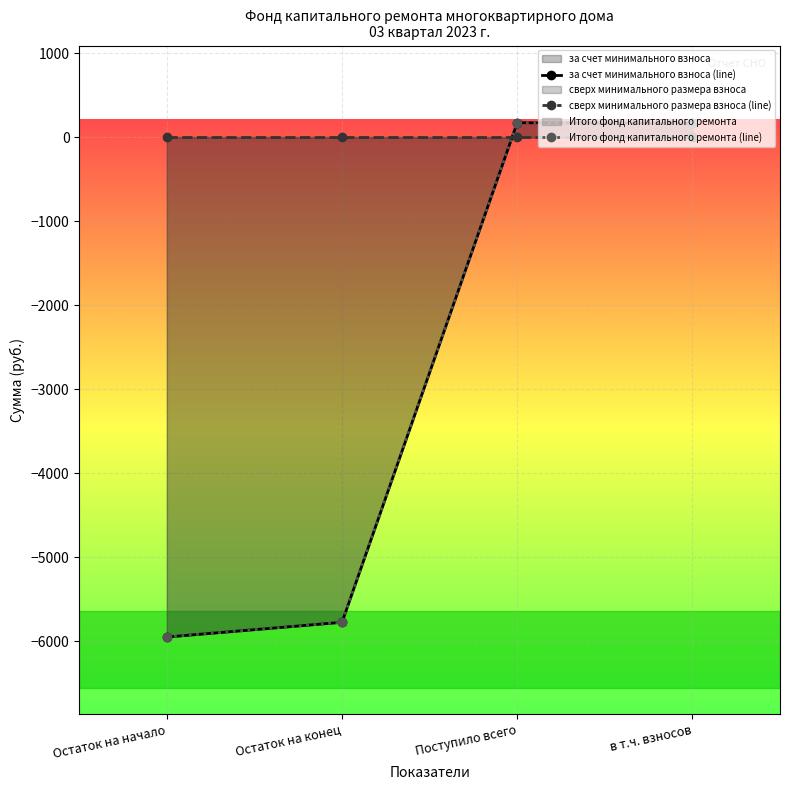

What is the total value across all series at в т.ч. взносов?

335.3